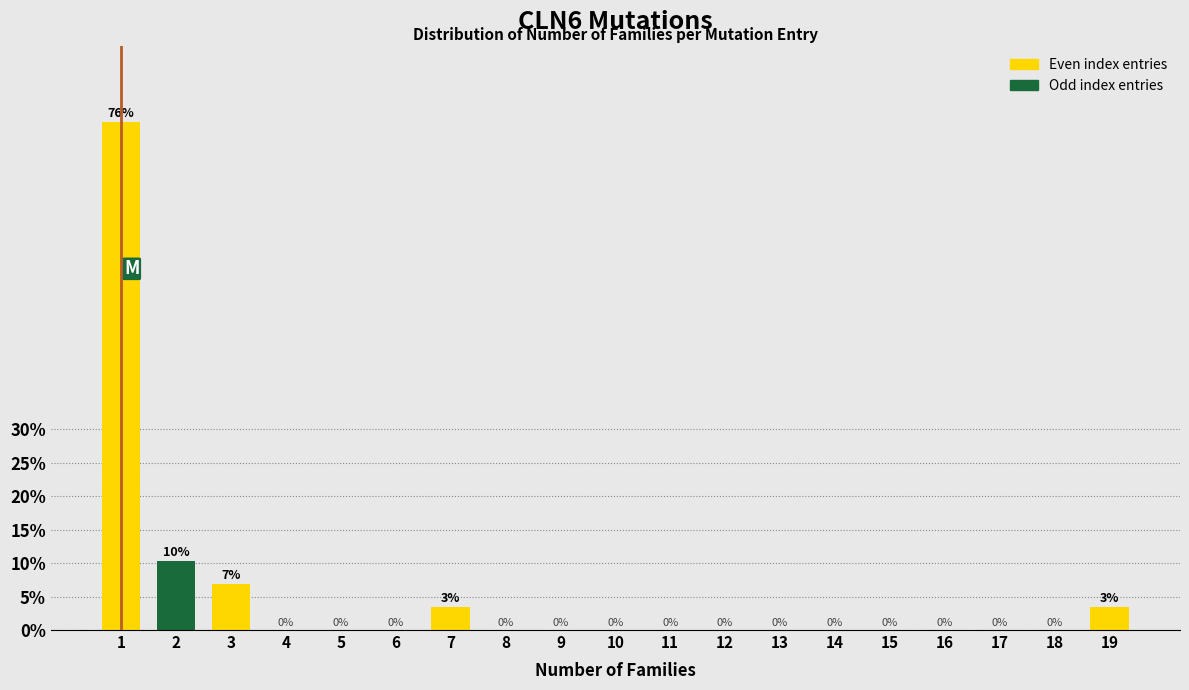

The chart shows a value of 10.3 at 2. True or false?

True